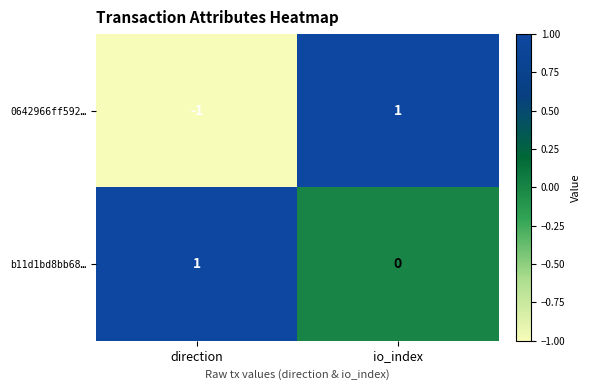

Rank the categories by b11d1bd8bb68… value from highest to lowest.

direction, io_index